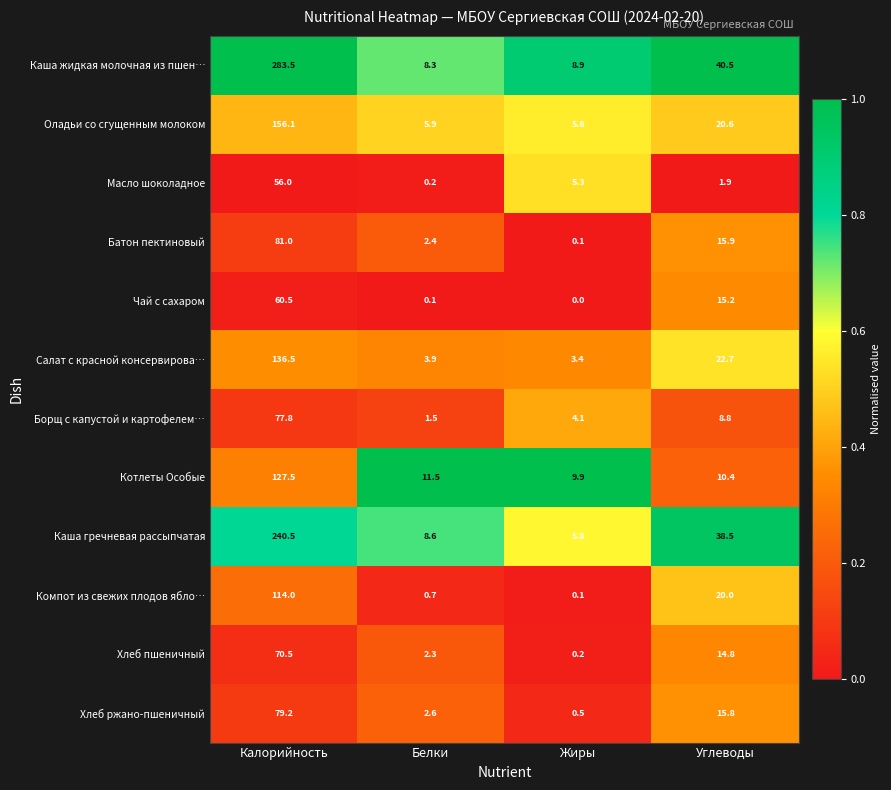

What is the sum of the Салат с красной консервирова… values at Калорийность and Углеводы?

159.2